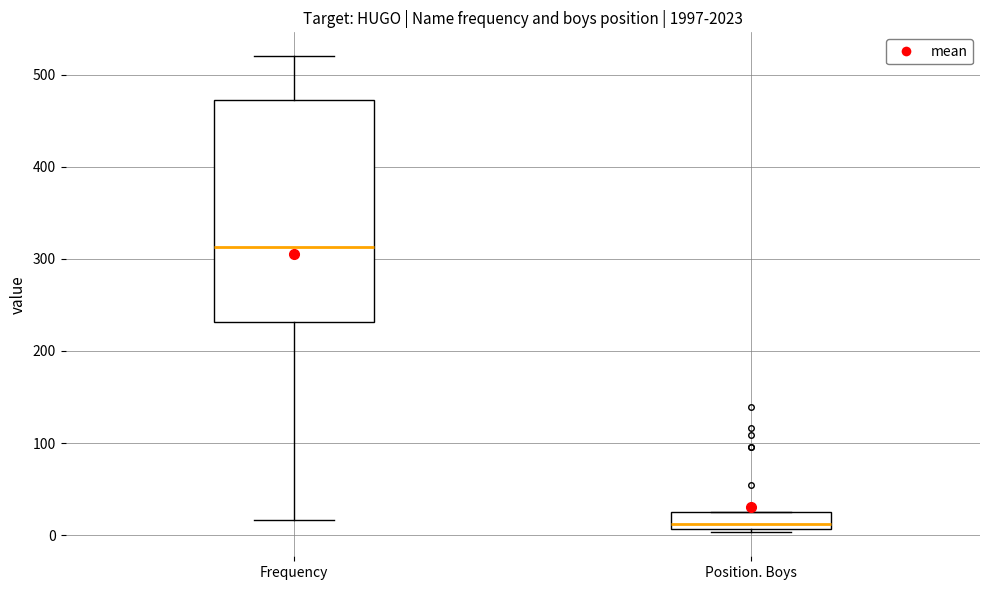

Reading left to right, read every box against the y-axis: the position of its median line, the range the box covers, and the ends of its whiskers. The values are not printed on the chart, so give them approximately, as read against the axis.

Frequency: median 310, box 230 to 470, whiskers 20 to 520
Position. Boys: median 10 (just above the box's lower edge), box 10 to 30, whiskers 0 to 30